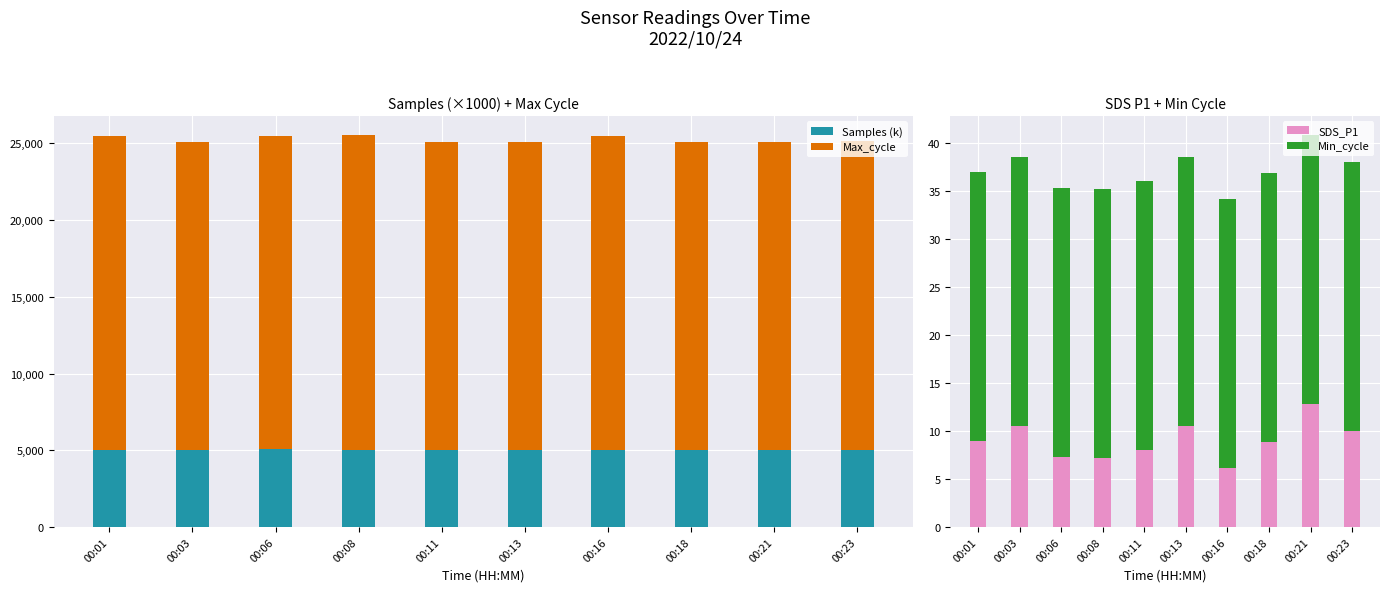

True or false: Min_cycle has a value of 49.9 at 00:13.

False